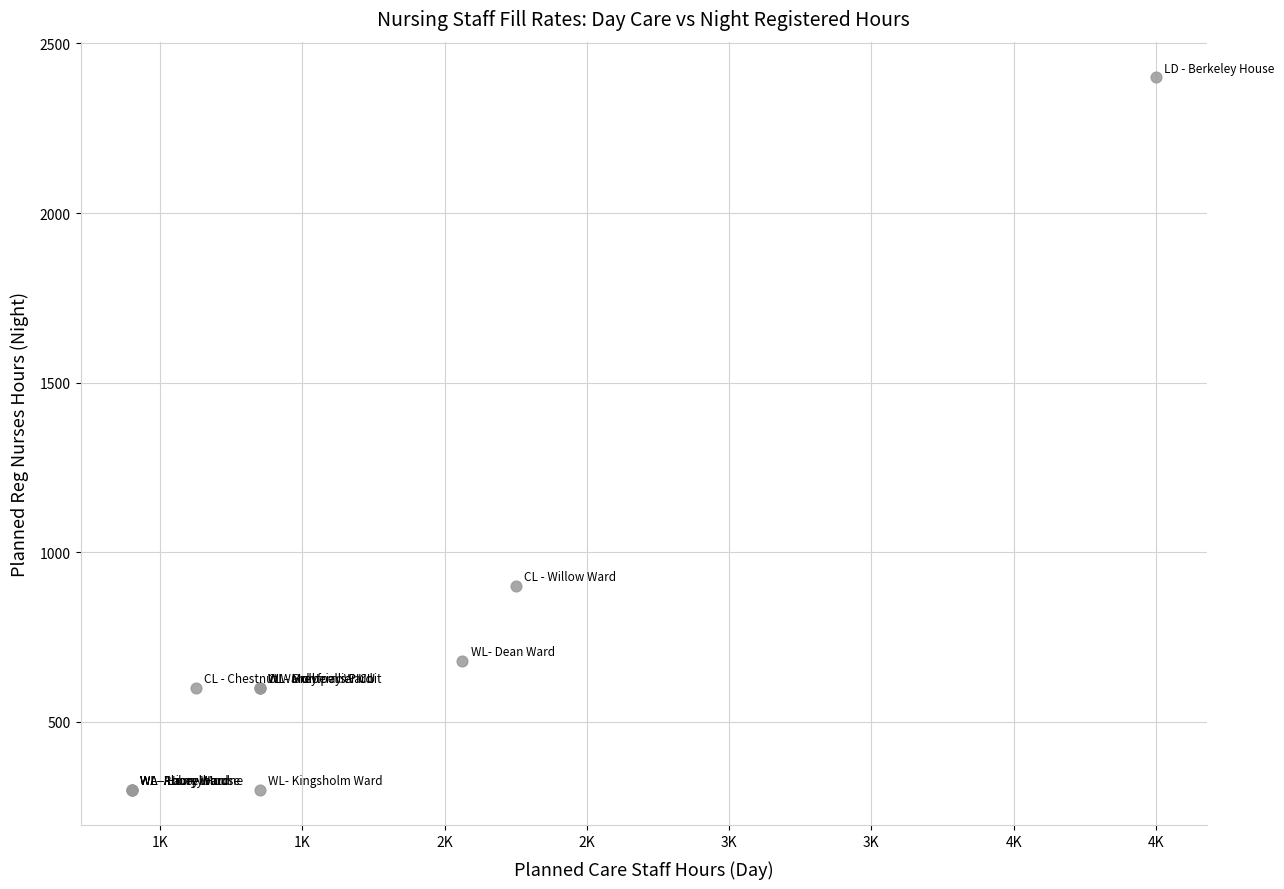

What Y value in the scatter plot is closest to 1350?

900.0